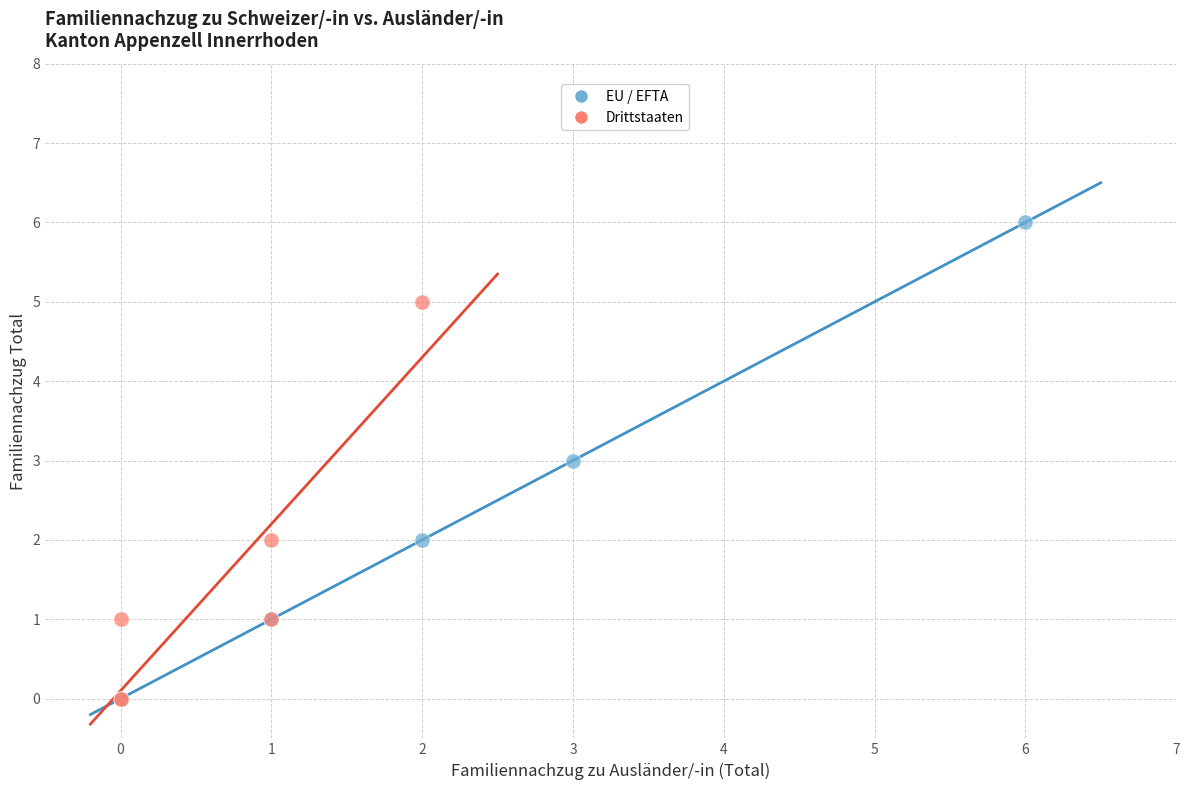

What are all the series names shown in the legend?

EU / EFTA, Drittstaaten